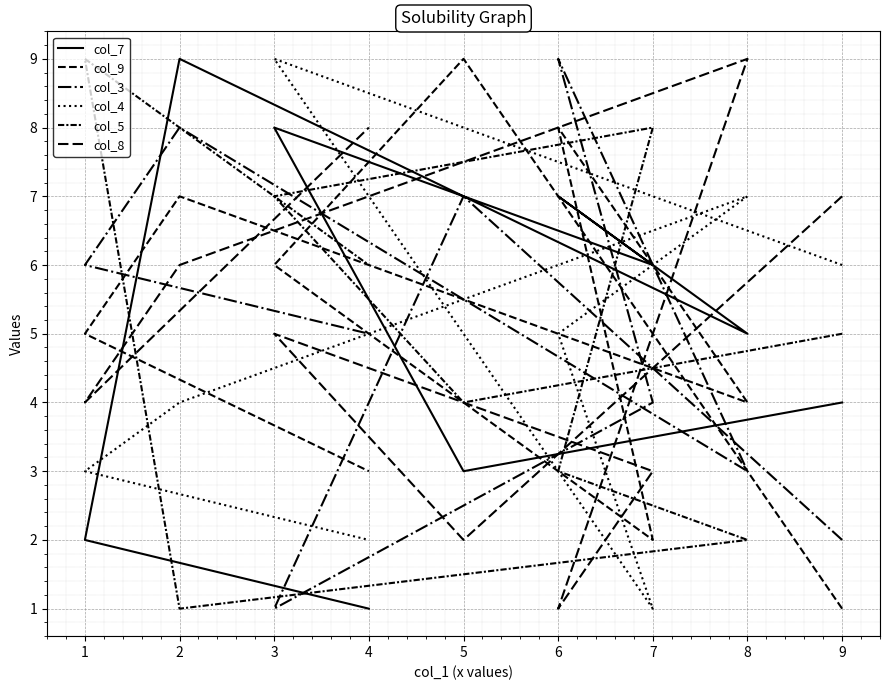

Where do col_7 and col_4 first cross each other?

3 and 7